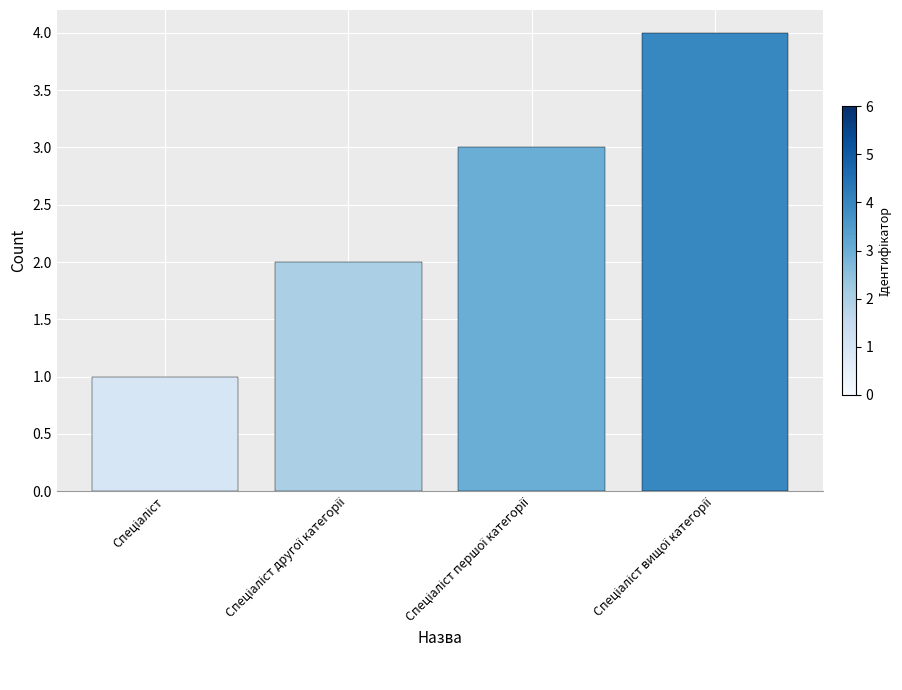

What is the greatest value displayed?

4